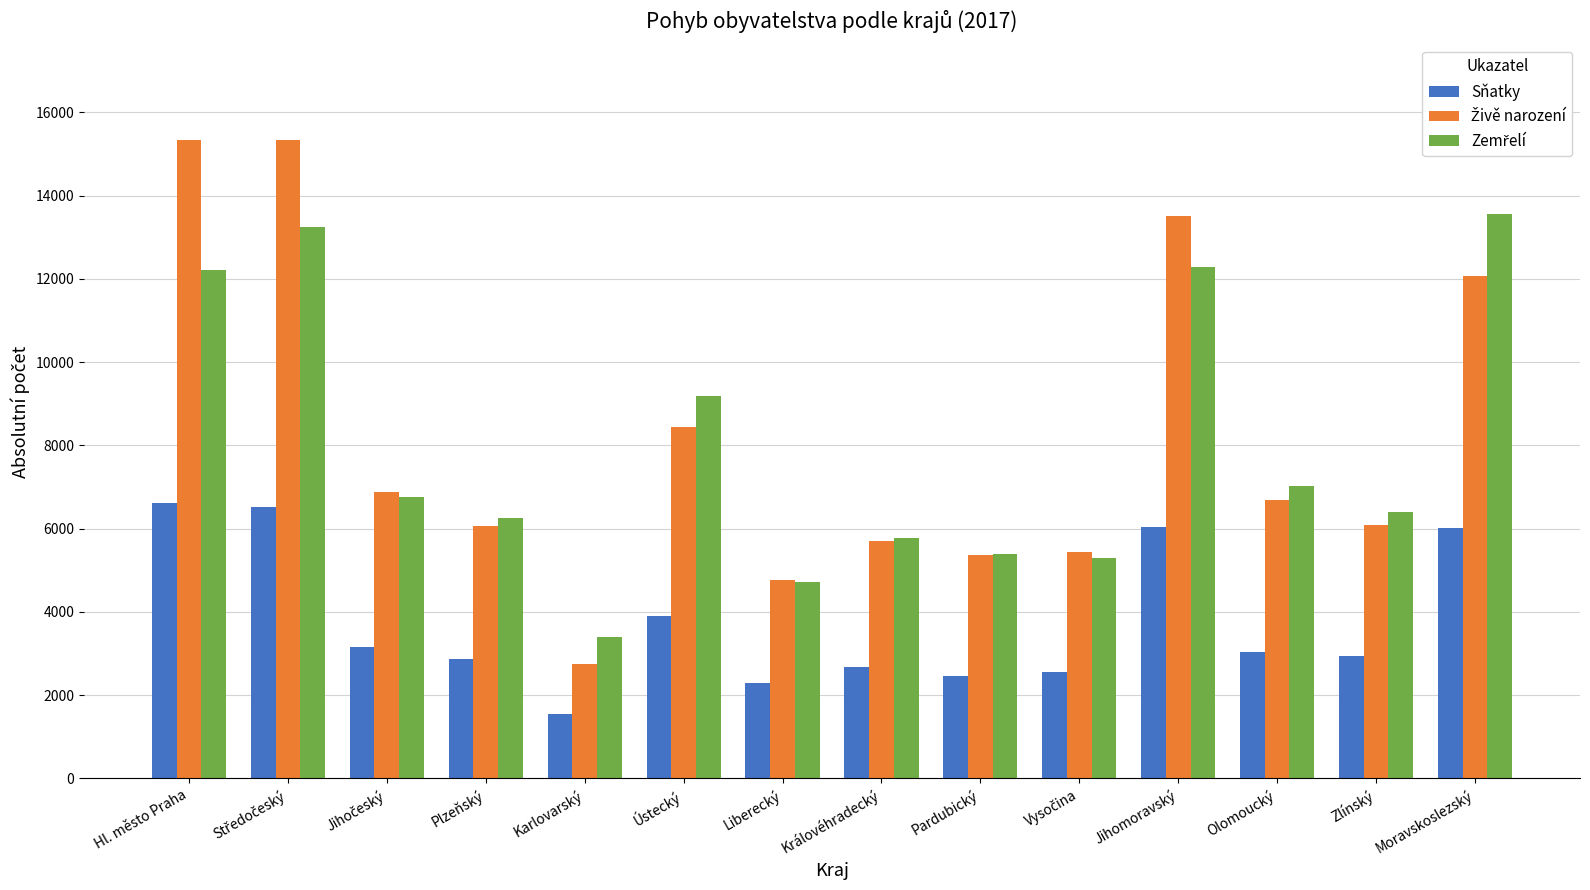

What is the label of the 14th bar from the right?

Hl. město Praha